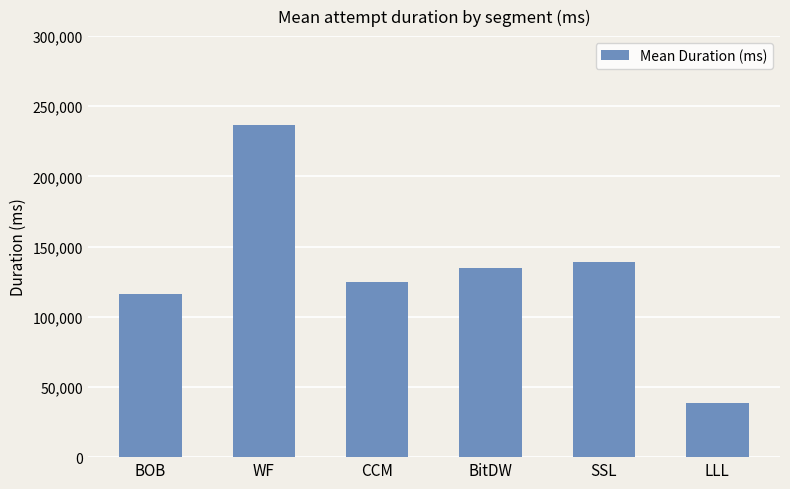

Reading right to left, extract all data points from this chart.

LLL=38830	SSL=138995	BitDW=134608	CCM=125039	WF=236783	BOB=116529